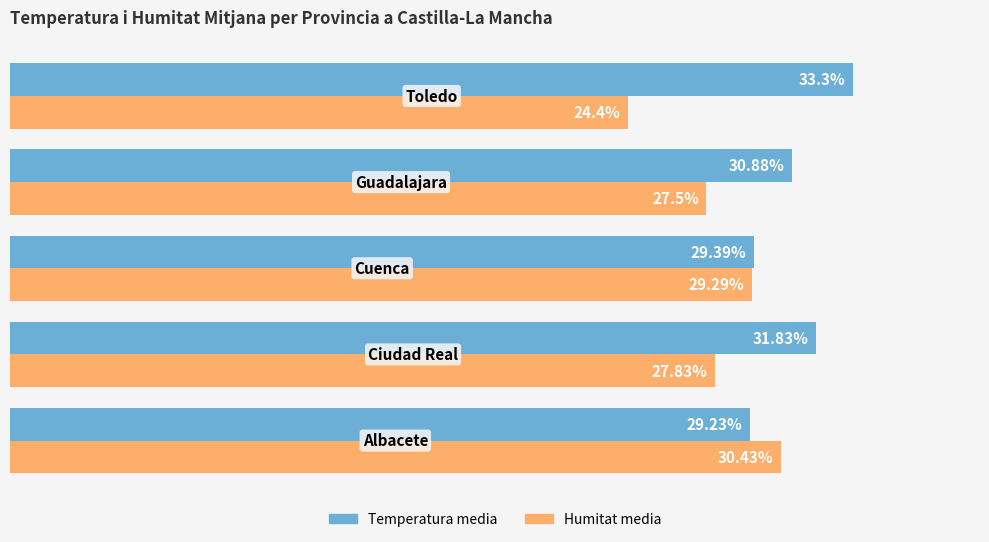

Rank the series by their maximum value, from highest to lowest.

Temperatura media, Humitat media